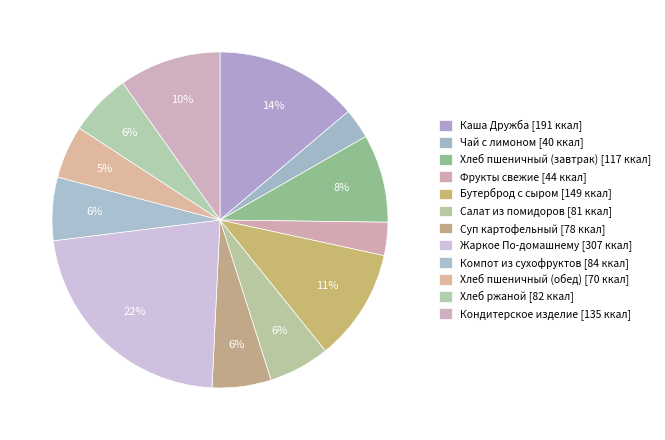

True or false: Фрукты свежие accounts for 3% of the total.

True